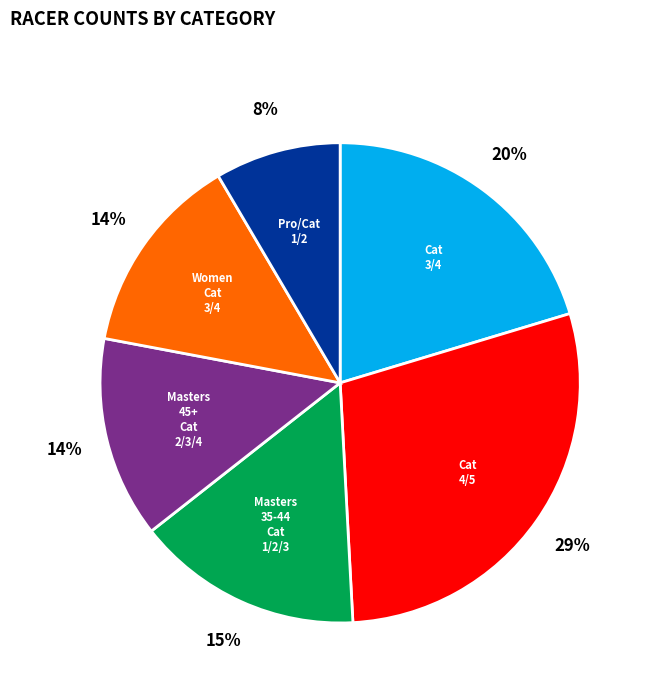

Between Women Cat 3/4 and Masters 35-44 Cat 1/2/3, which is larger?

Masters 35-44 Cat 1/2/3